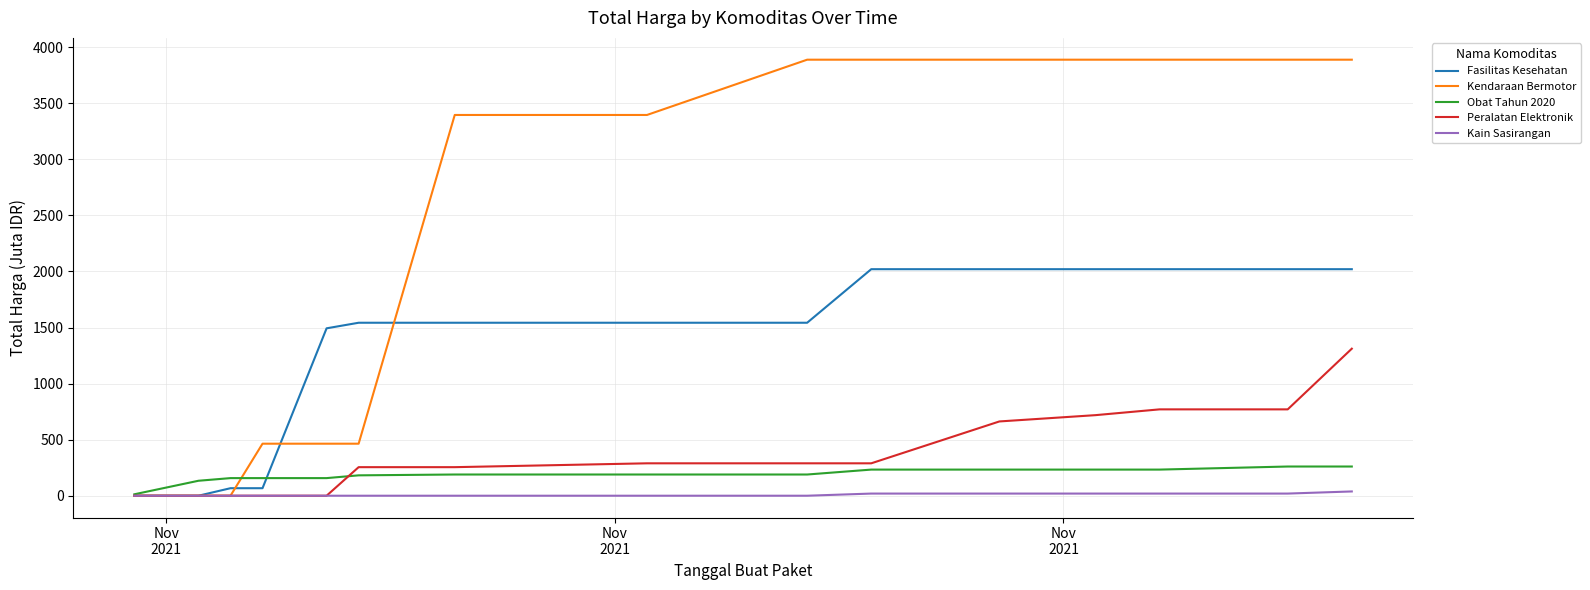

Which series has the widest spread of values?

Kendaraan Bermotor